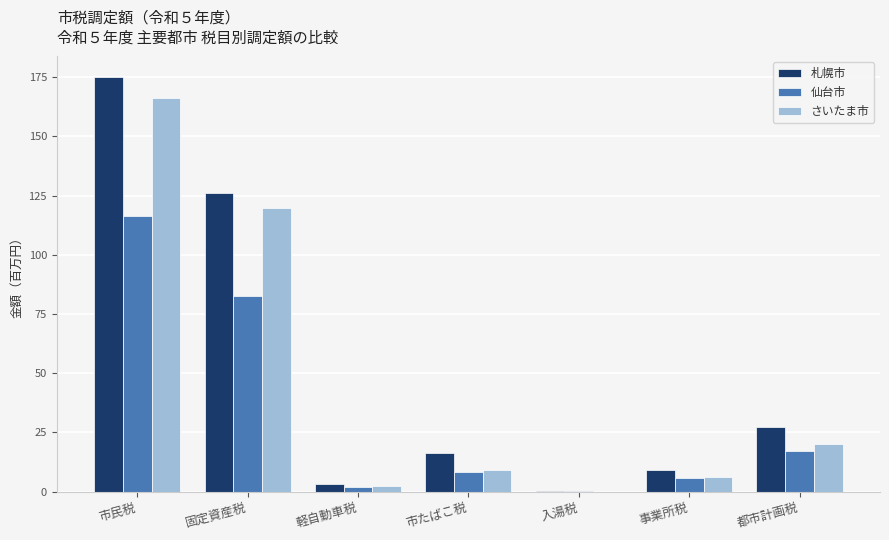

Which series has the largest total across all categories?

札幌市